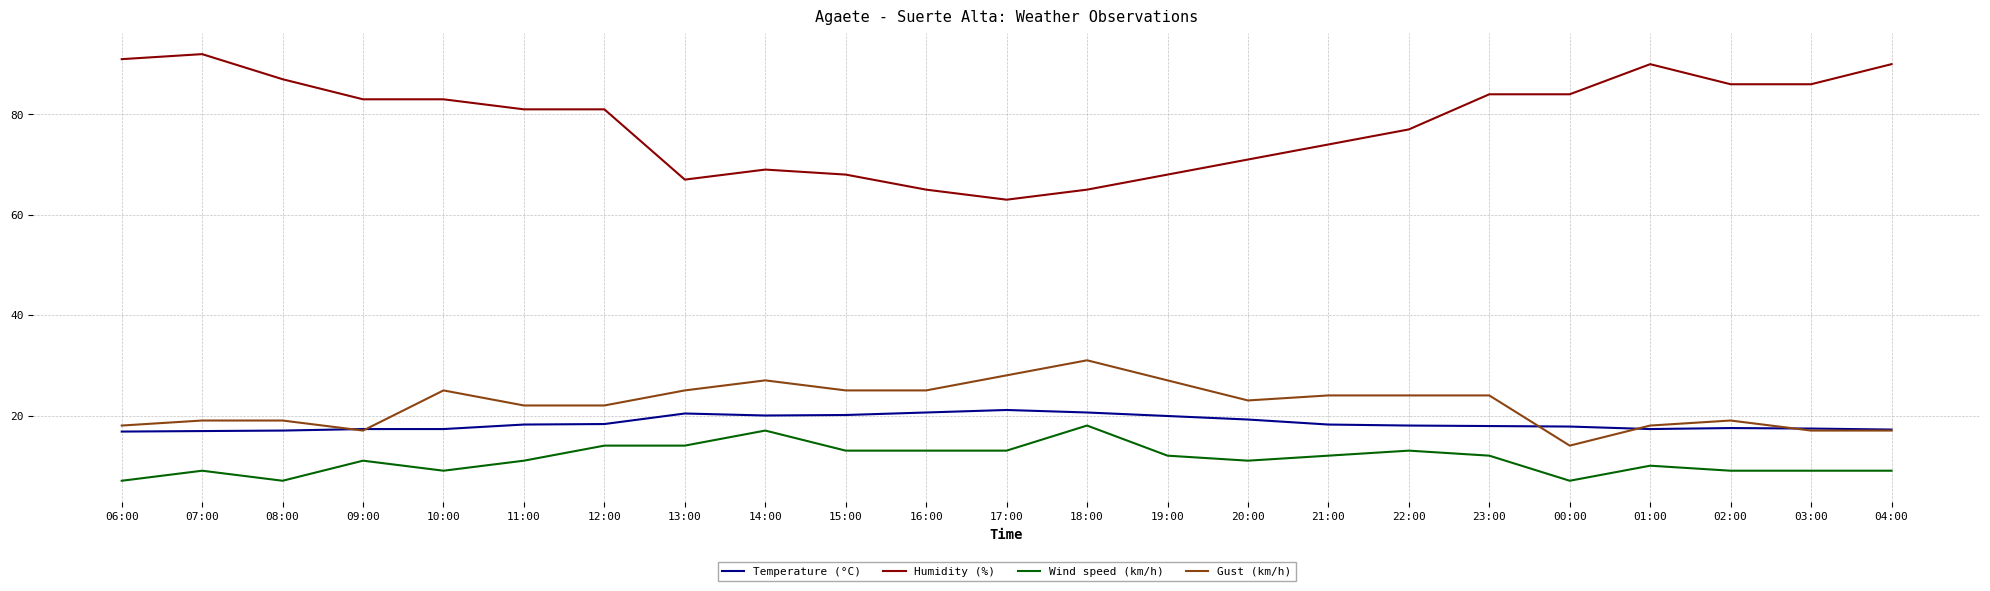

Is this an area chart (filled region under the line)?

No